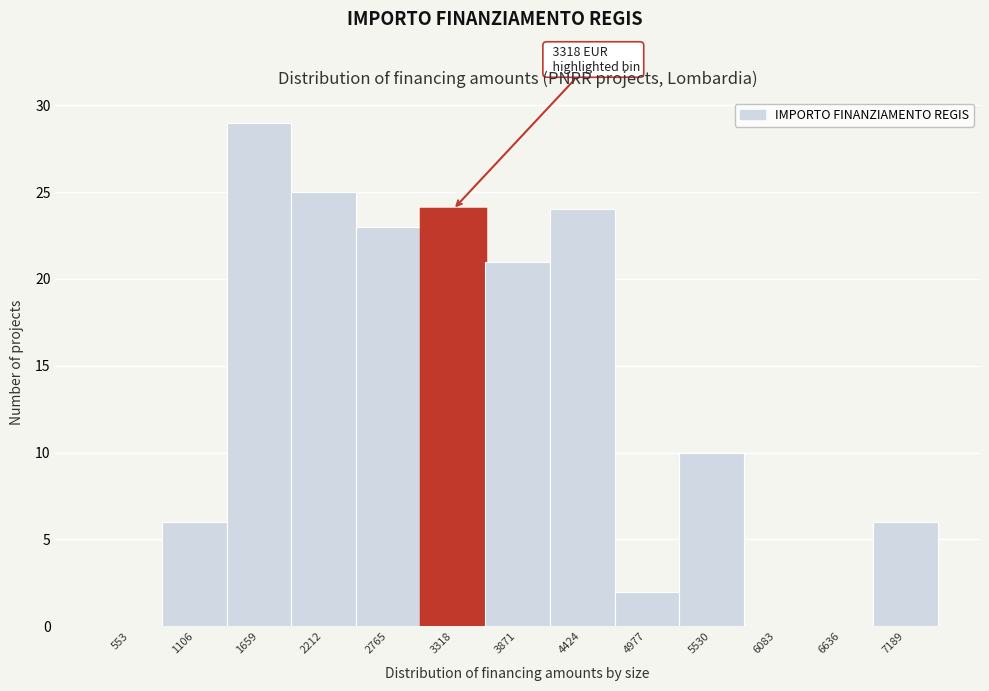

Reading left to right, transcribe all the data shown in this chart.

553=0	1106=6	1659=29	2212=25	2765=23	3318=24	3871=21	4424=24	4977=2	5530=10	6083=0	6636=0	7189=6